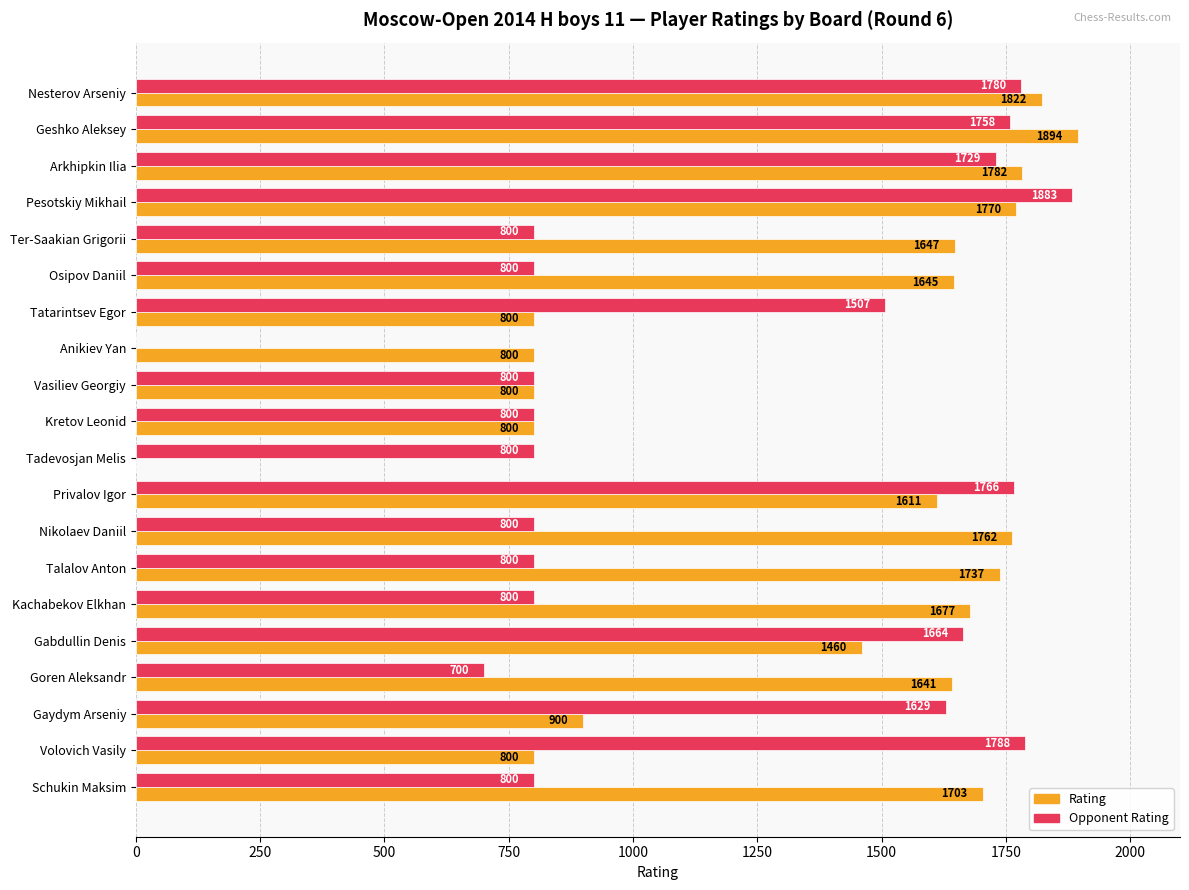

Which series has the widest spread of values?

Rating